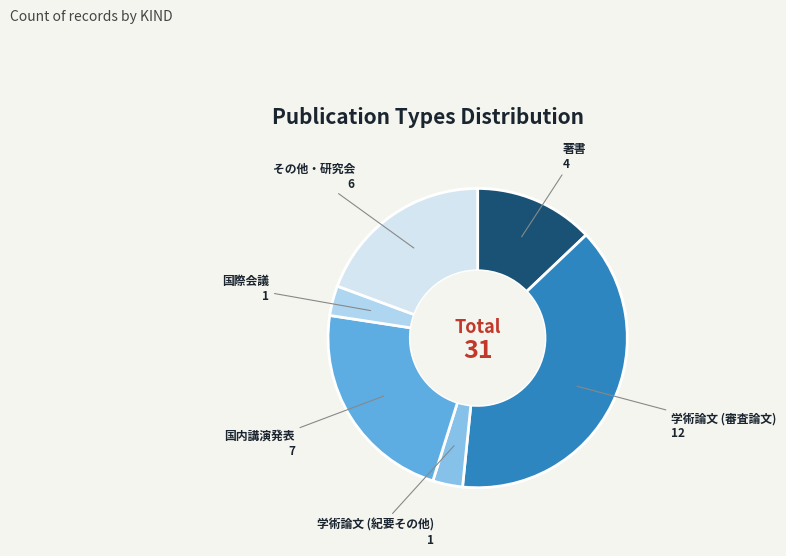

The 国内講演発表 slice represents 10% of the pie. True or false?

False